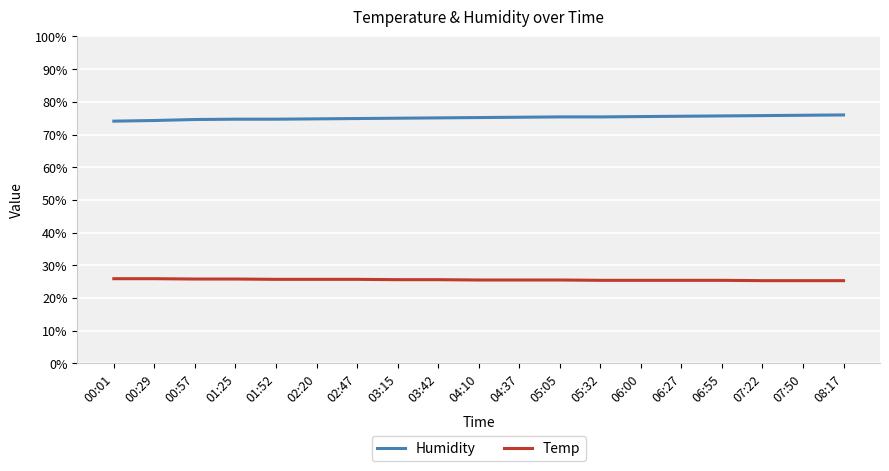

Rank the series at 07:22 from highest to lowest value.

Humidity, Temp